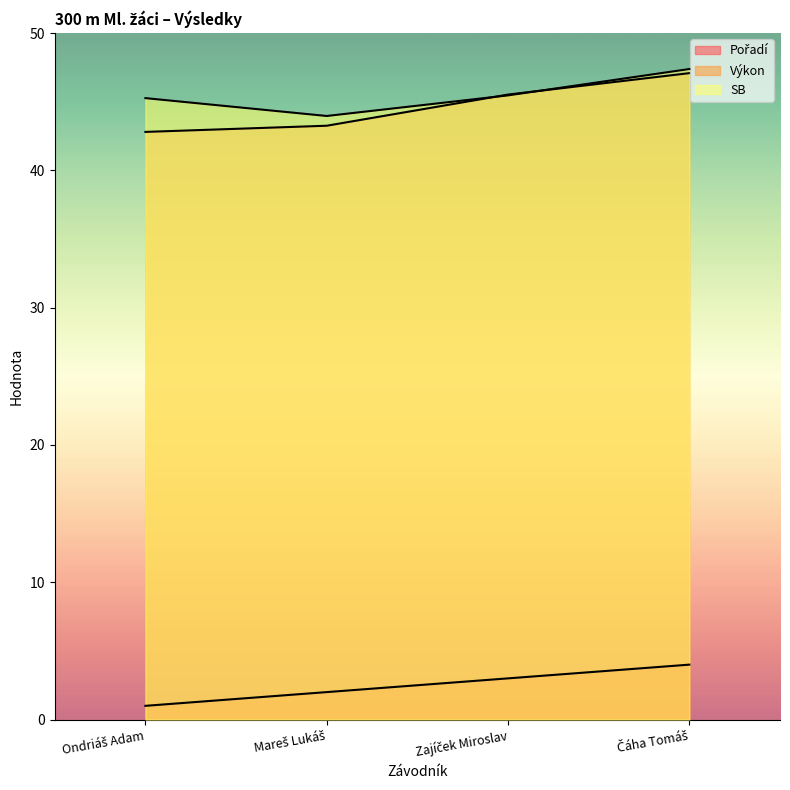

Reading left to right, what are all the values shown in this chart?

Pořadí: 1.0	2.0	3.0	4.0
Výkon: 42.8	43.2	45.5	47.1
SB: 45.3	44.0	45.5	47.4